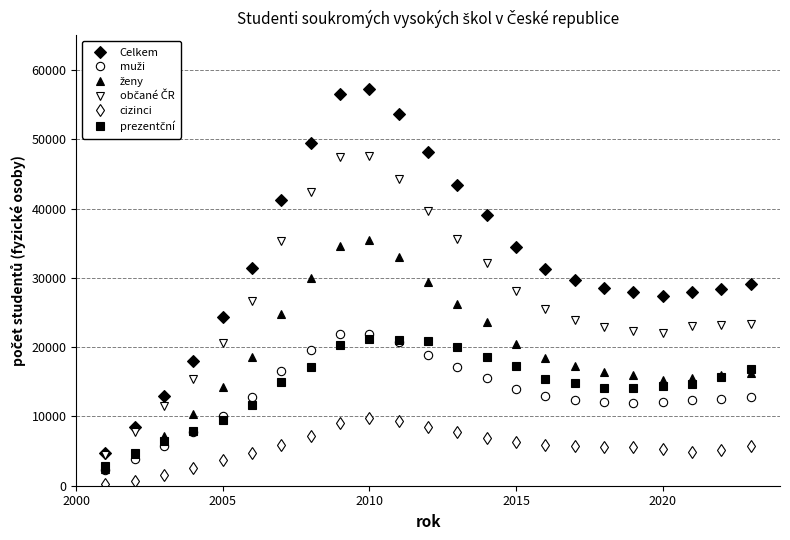

Which series has the widest spread of values?

Celkem